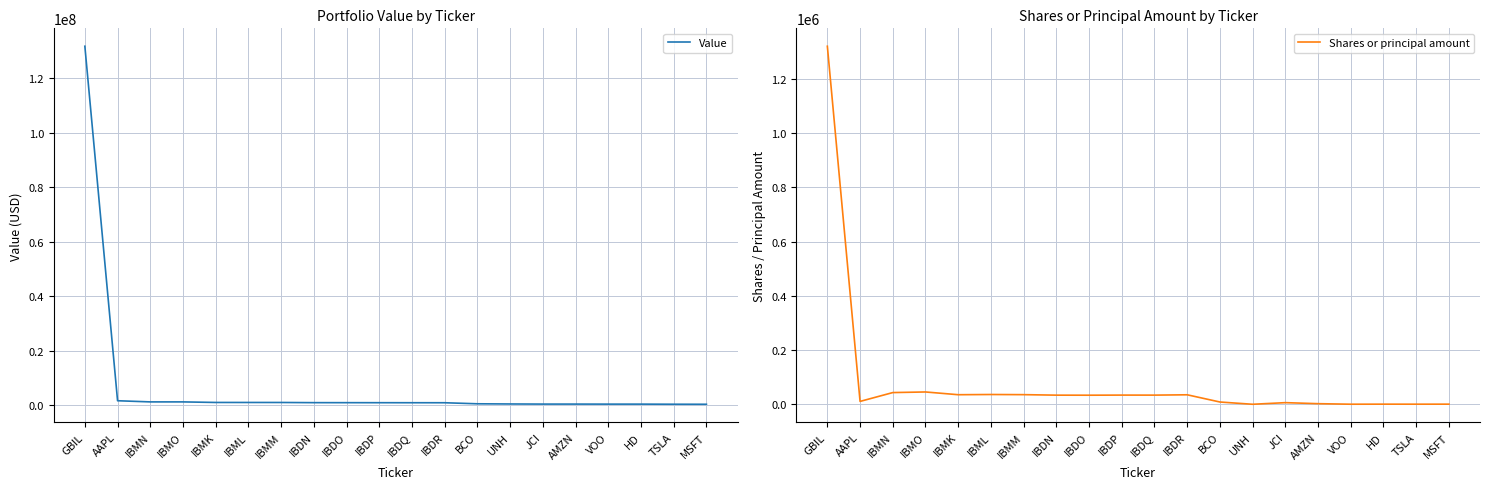

True or false: Shares or principal amount has more than 0 points higher than both neighbors.

True